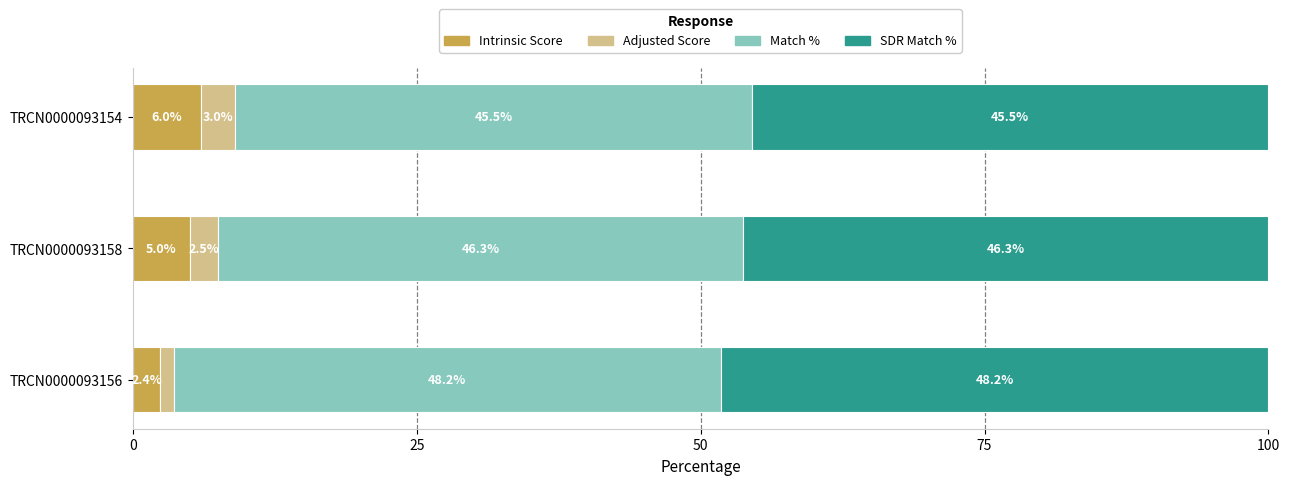

What are all the series names shown in the legend?

Intrinsic Score, Adjusted Score, Match %, SDR Match %